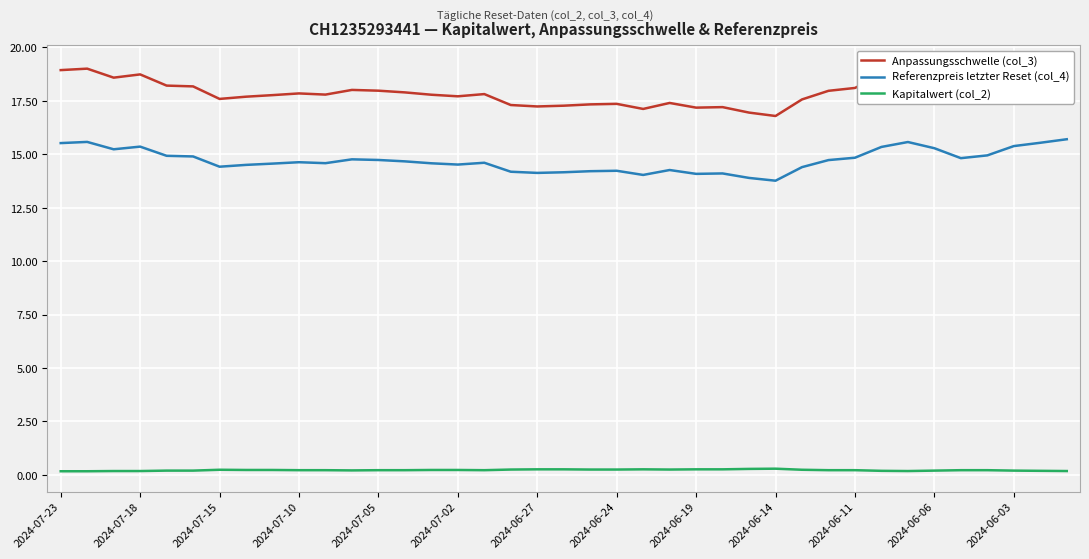

The value of Anpassungsschwelle (col_3) at 29 is 28.4. True or false?

False